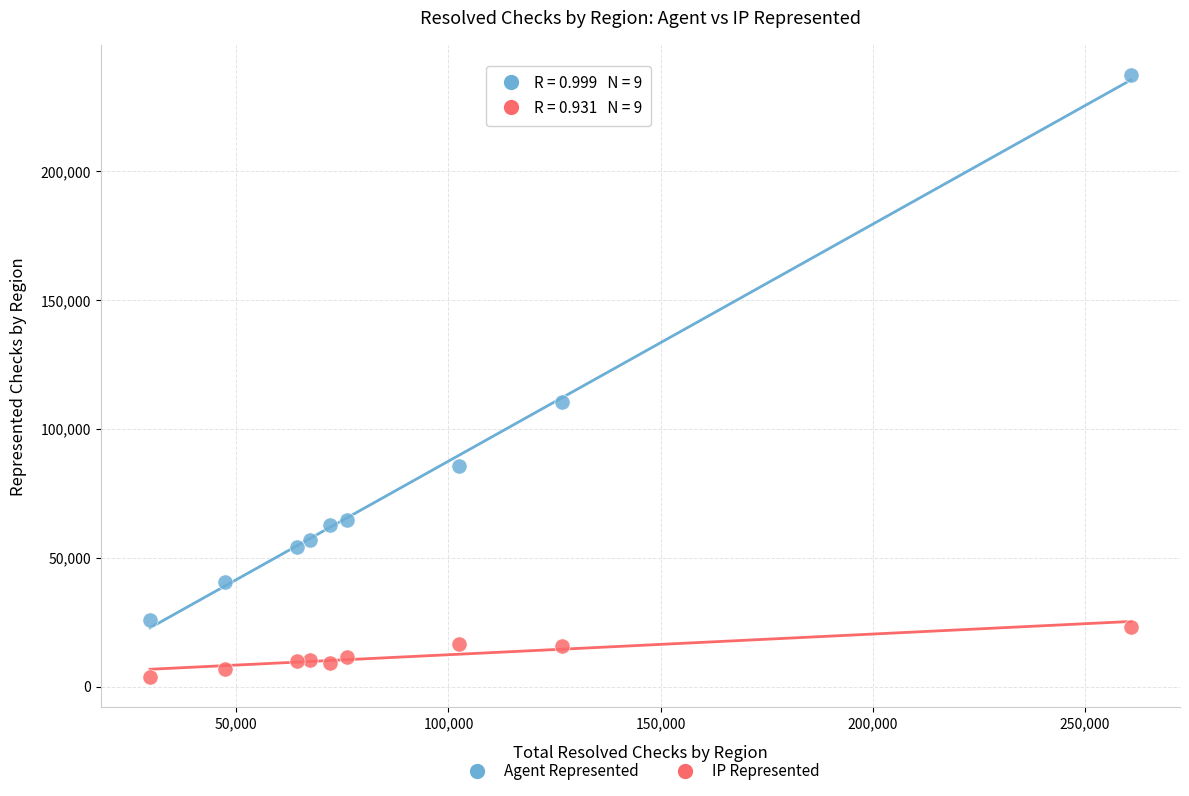

Which series reaches the minimum Y coordinate?

IP Represented